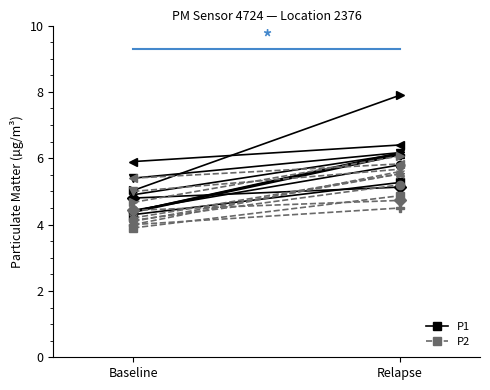

Which series changed the most between Baseline and Relapse?

P2